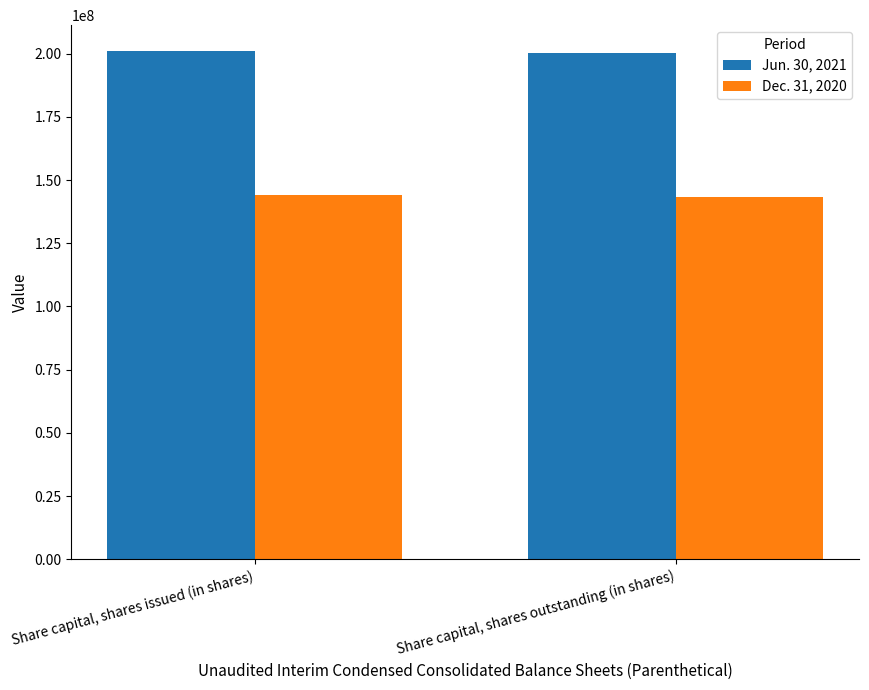

True or false: Jun. 30, 2021 has a value of 321568049 at Share capital, shares outstanding (in shares).

False